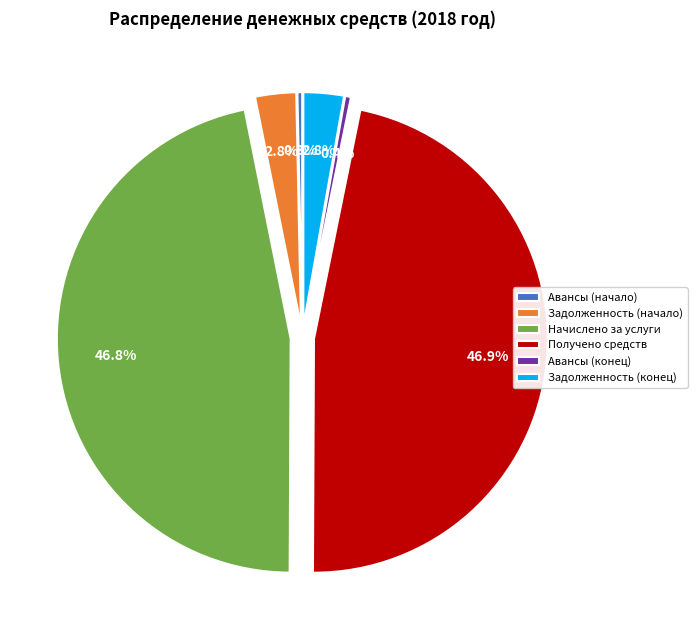

To the nearest percent, what portion does Получено денежных средств represent?

47%